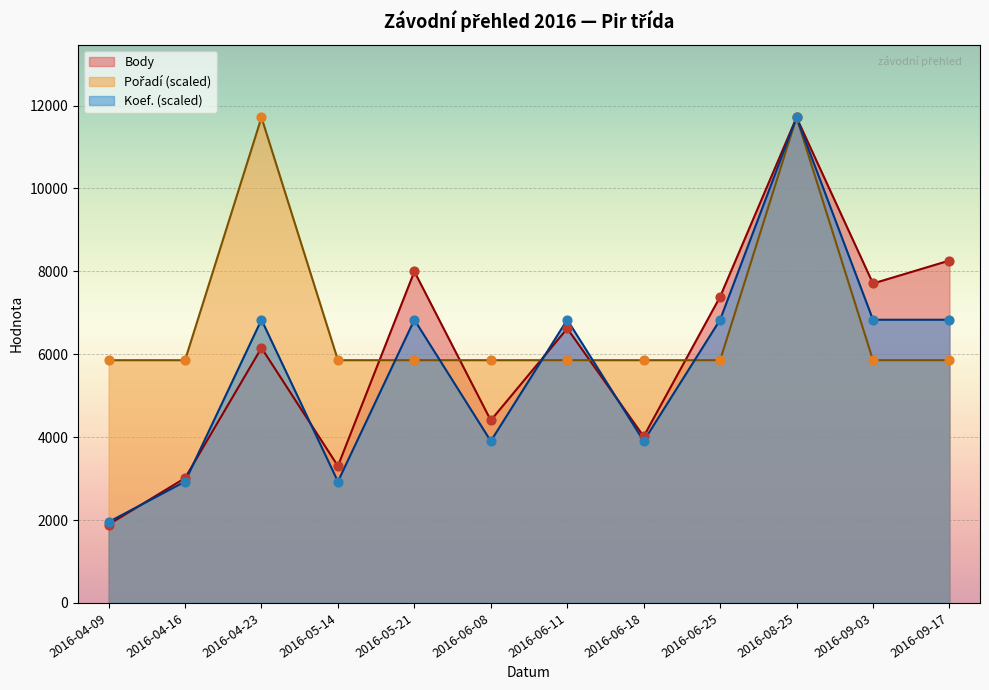

At which category is the sum across all series the highest?

2016-08-25